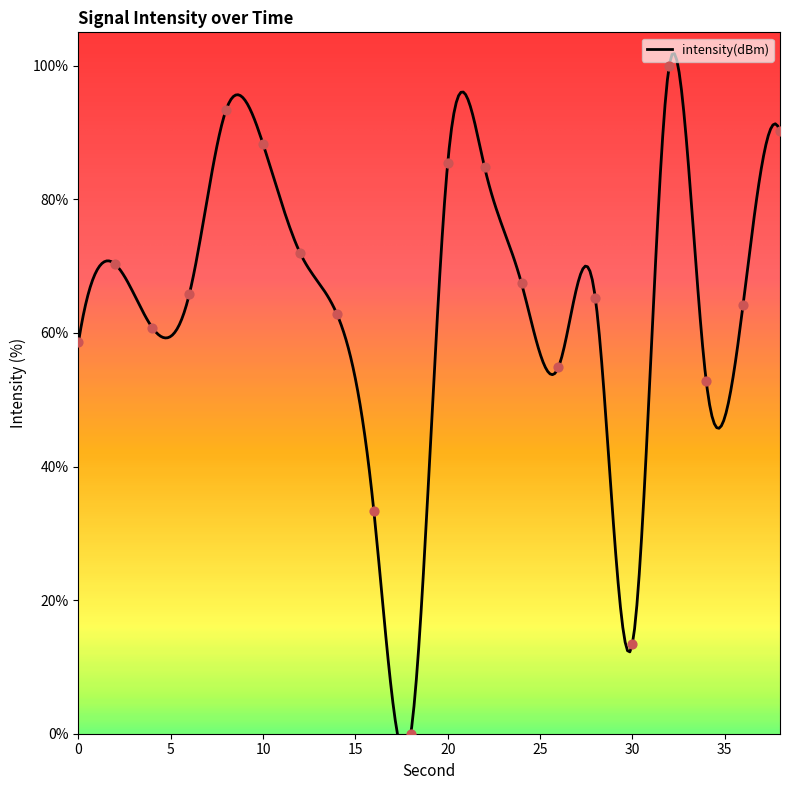

What is the ratio of the value at 32 to the value at 34?

1.9